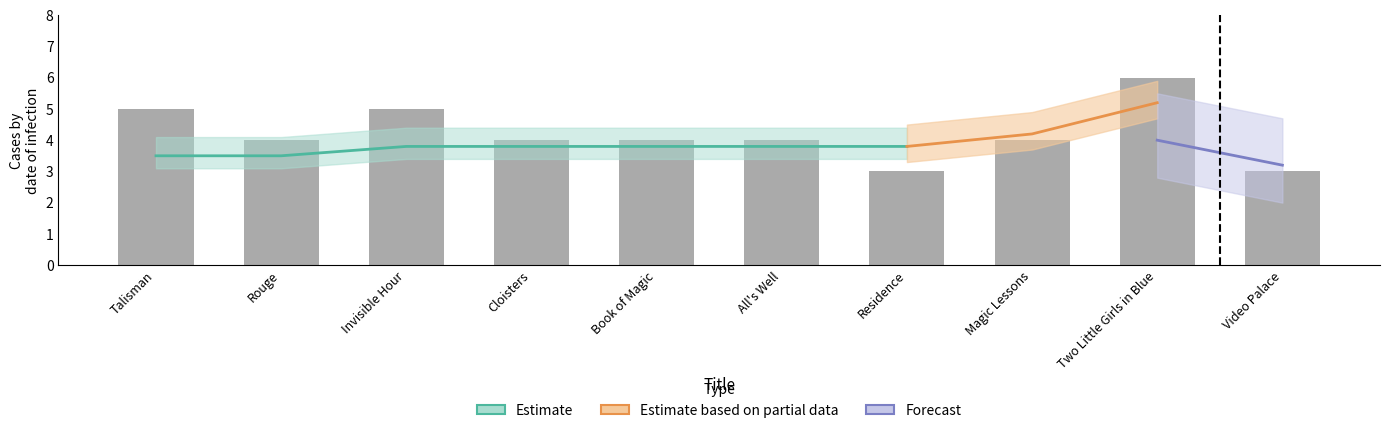

The value at Book of Magic is 4. True or false?

True